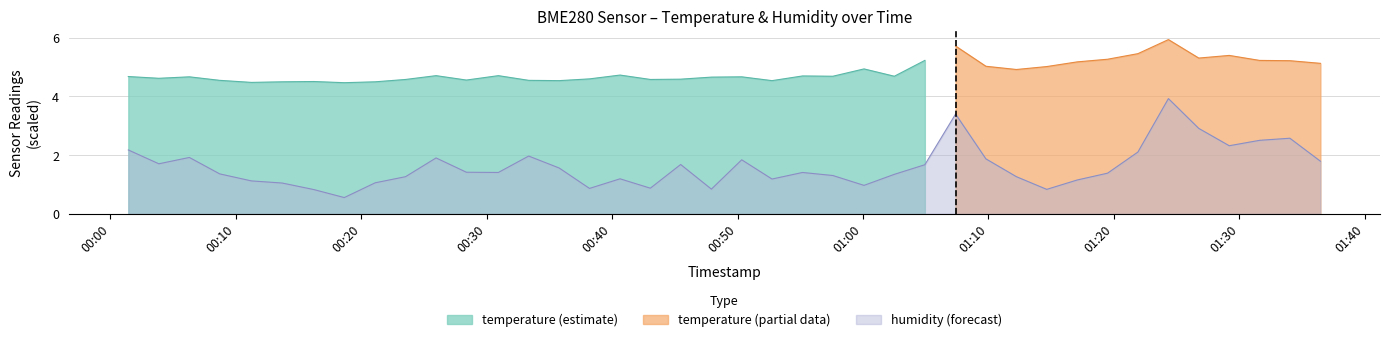

What is the maximum value for humidity (forecast)?

3.9